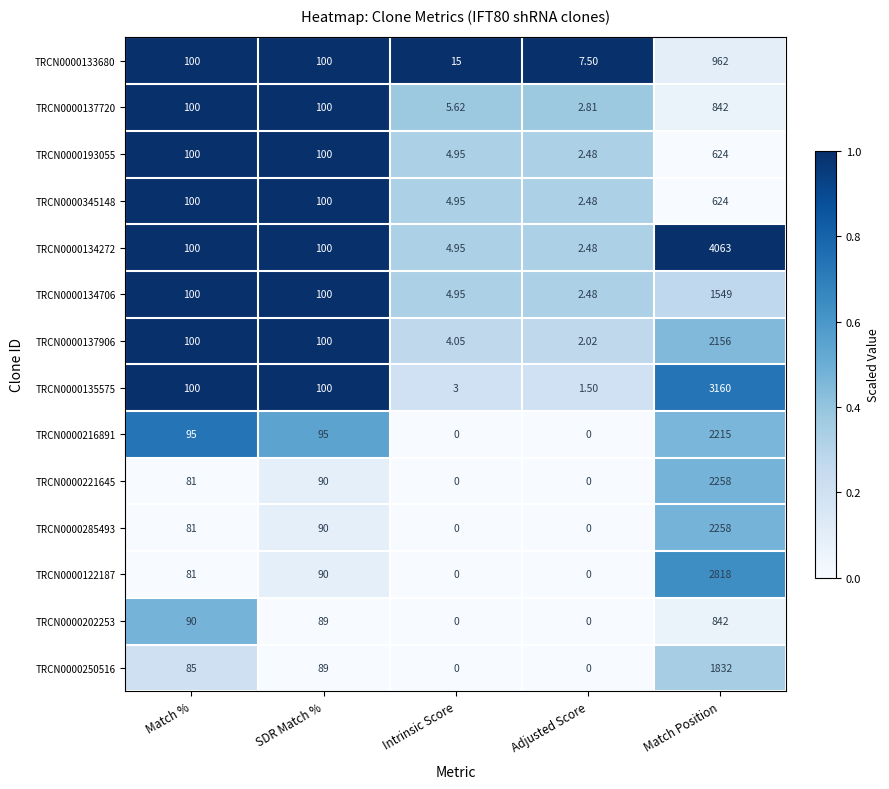

What is the spread (max minus min) of values at SDR Match %?

11.0